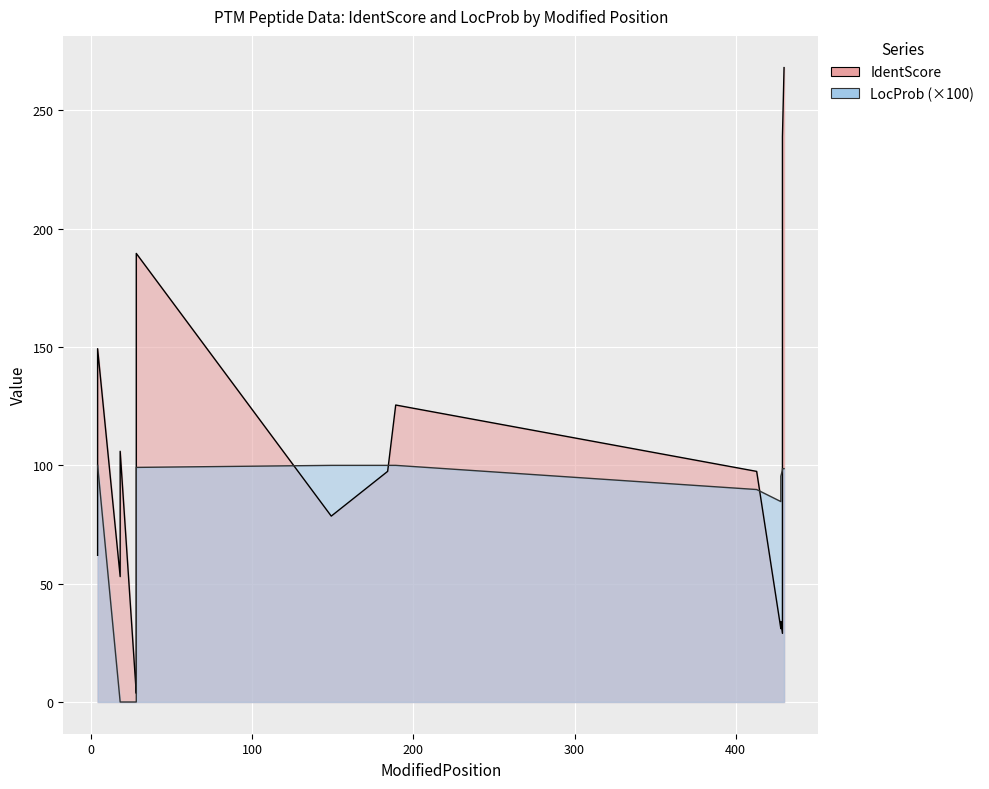

What is the sum of the IdentScore values at 189 and 184?

223.0